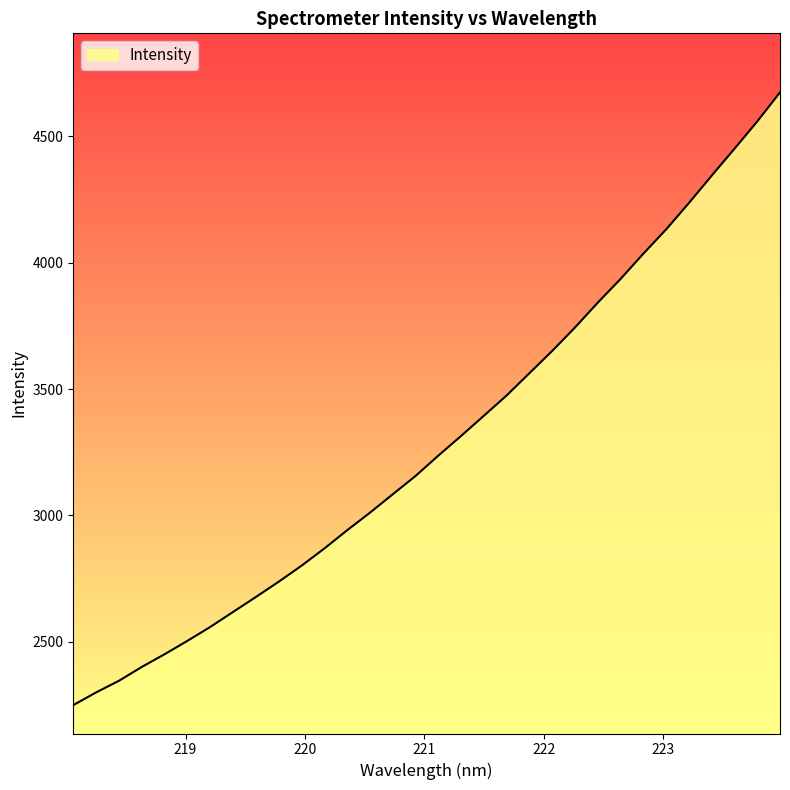

What is the greatest value displayed?

4674.6